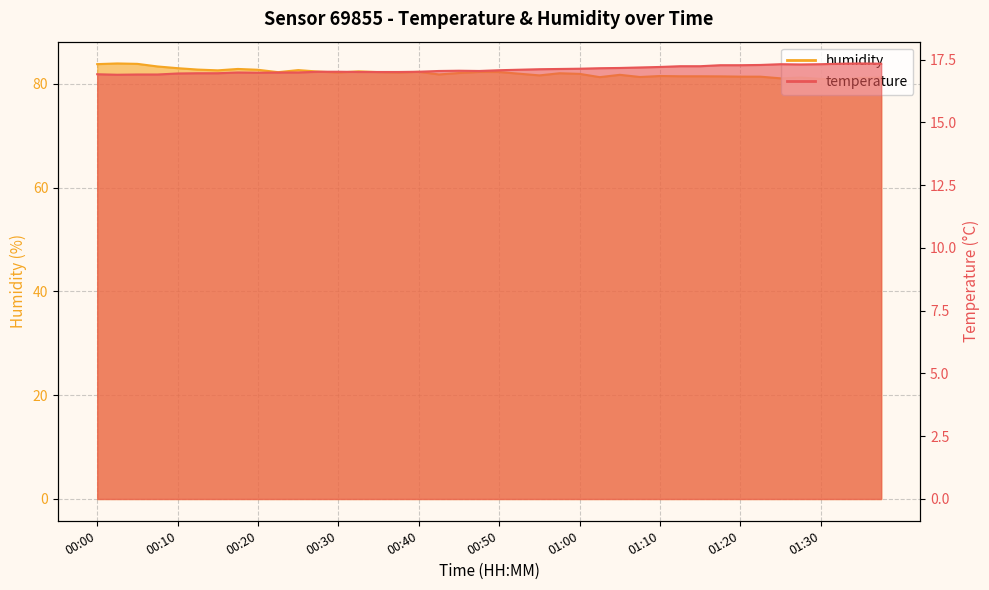

At which label is humidity closest to 82?

00:57